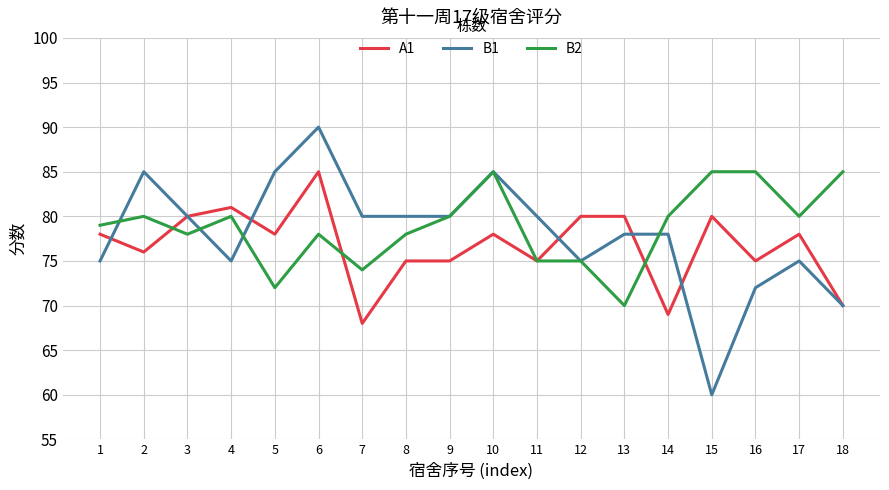

Between which two adjacent categories do A1 and B1 first intersect?

1 and 2